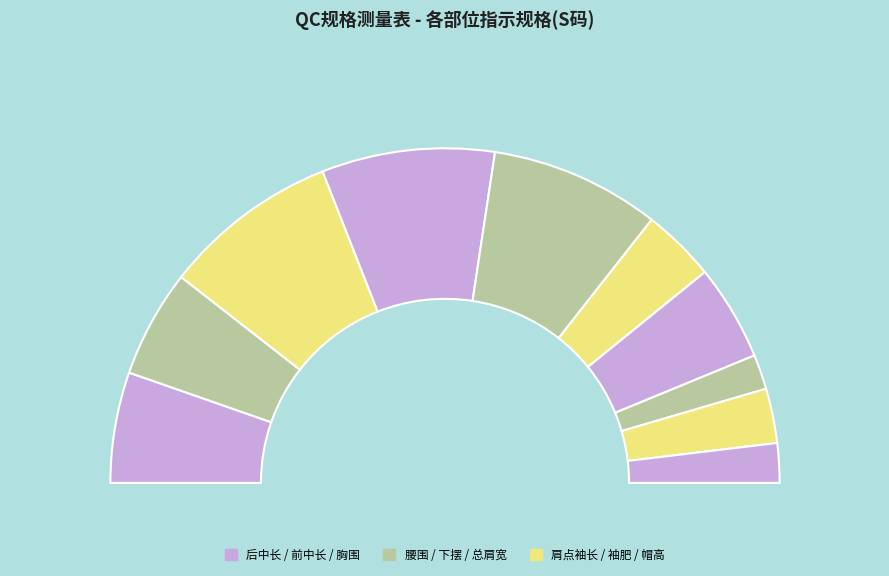

Rank the categories by value from lowest to highest.

袖肥, 帽宽, 帽高, 总肩宽, 肩点袖长, 前中长, 后中长, 下摆, 腰围, 胸围